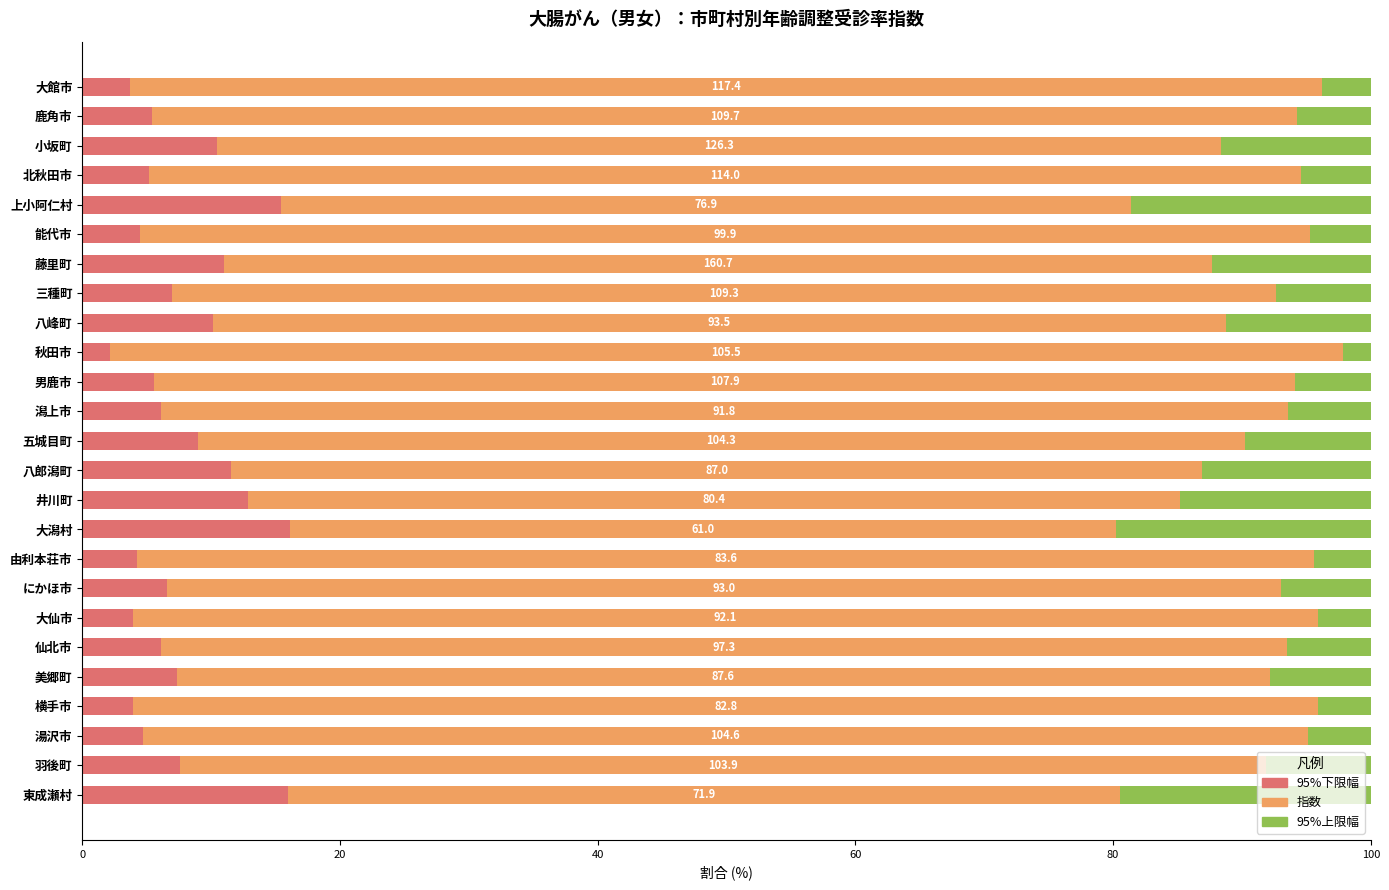

What is the total value across all series at 秋田市?

100.0